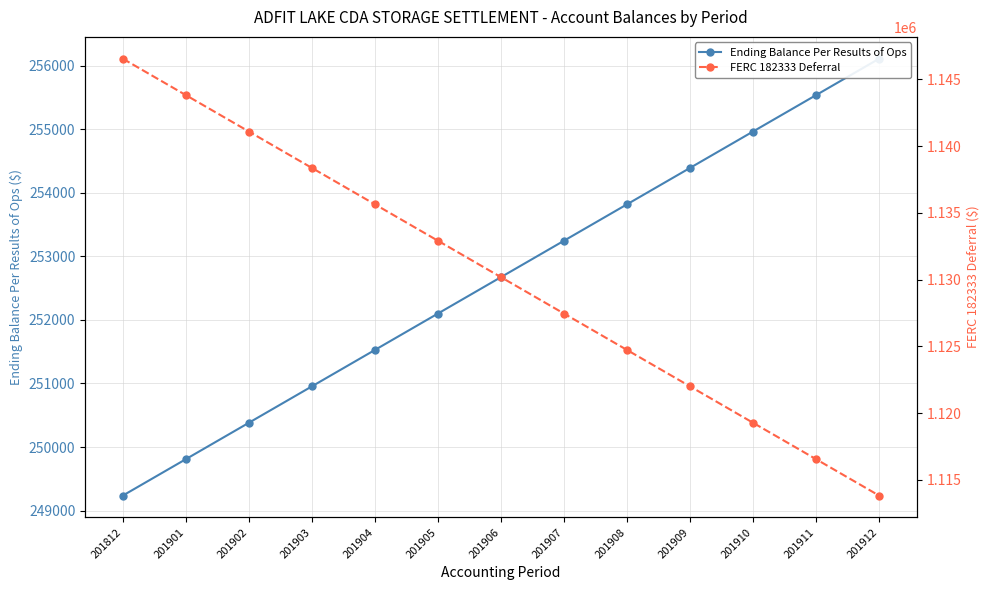

Is it true that FERC 182333 Deferral equals 1132910.3 at 201905?

True